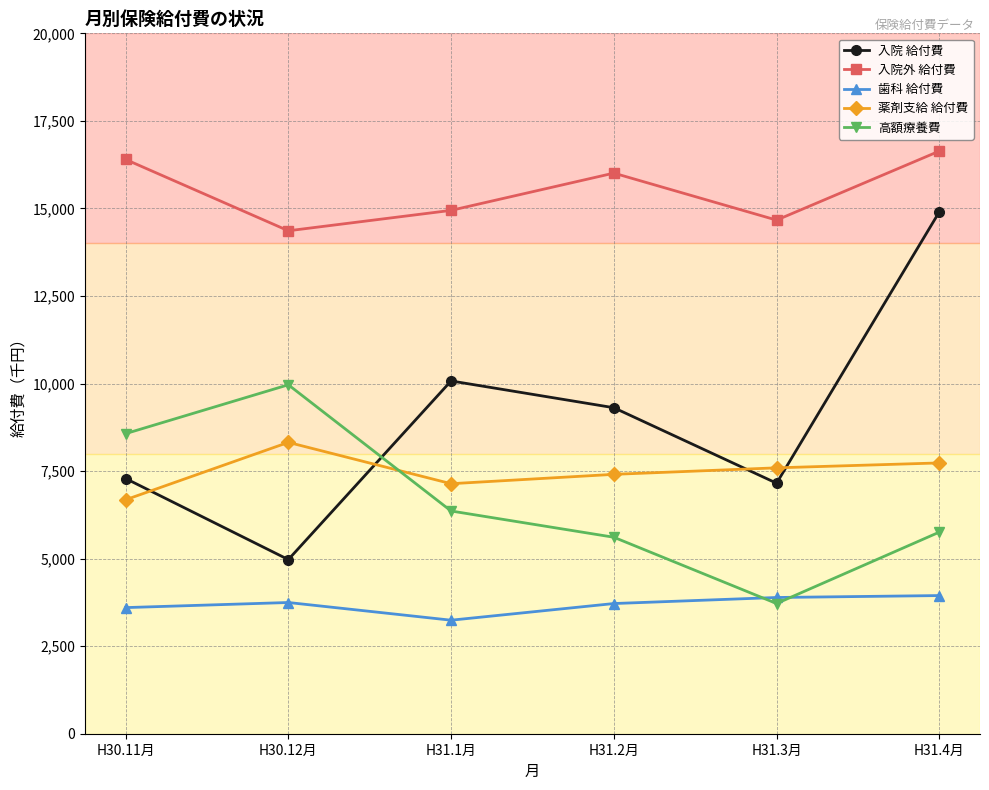

The value of 入院外 給付費 at H31.4月 is 16637.1. True or false?

True